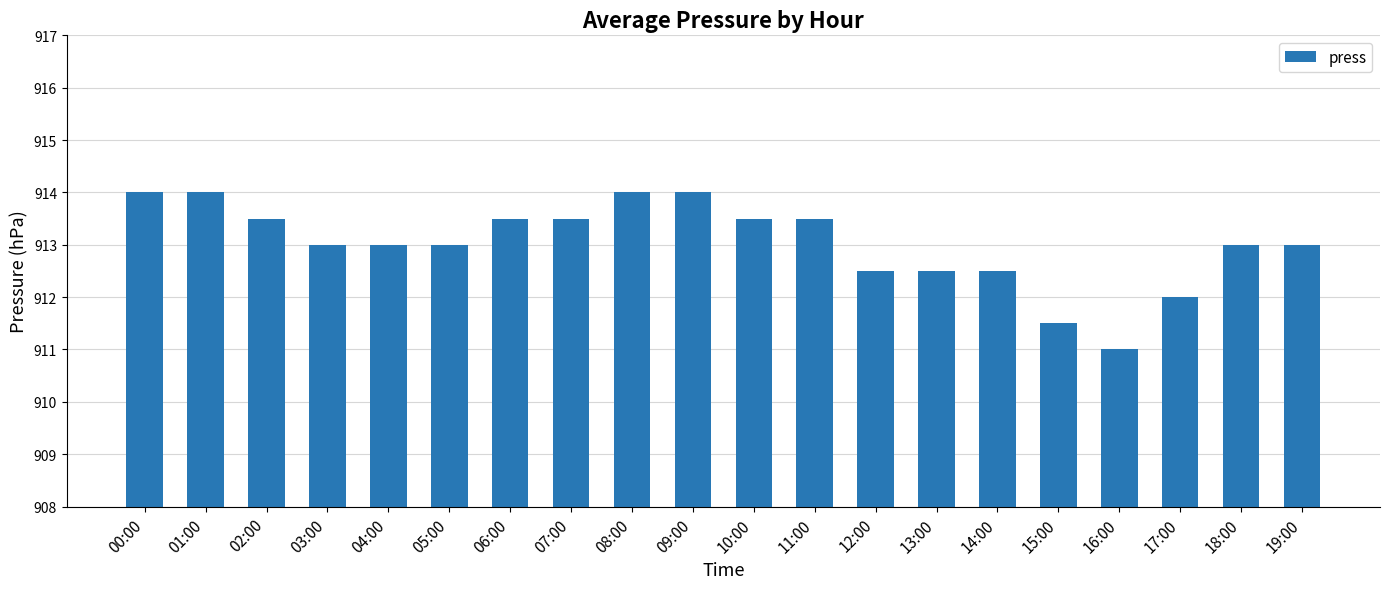

Reading left to right, extract all data points from this chart.

00:00=914.0	01:00=914.0	02:00=913.5	03:00=913.0	04:00=913.0	05:00=913.0	06:00=913.5	07:00=913.5	08:00=914.0	09:00=914.0	10:00=913.5	11:00=913.5	12:00=912.5	13:00=912.5	14:00=912.5	15:00=911.5	16:00=911.0	17:00=912.0	18:00=913.0	19:00=913.0